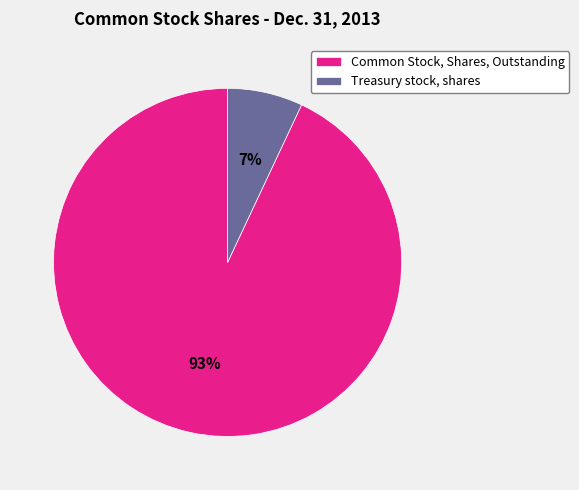

To the nearest percent, what is the average slice percentage?

50%